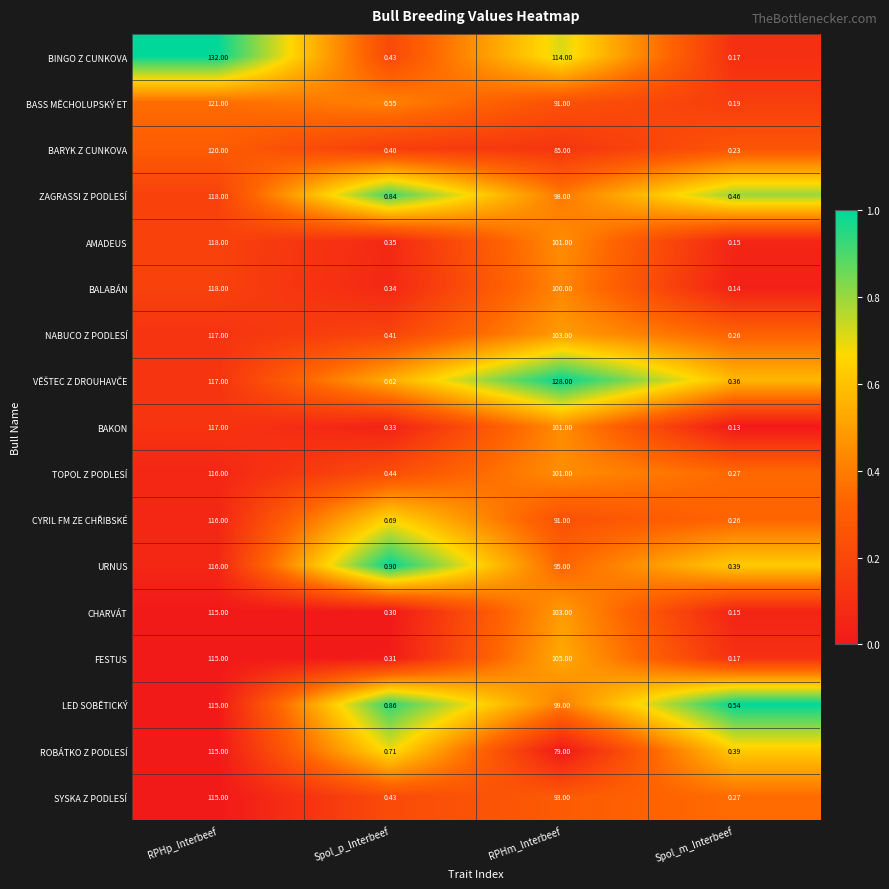

Where does the NABUCO Z PODLESÍ series first go above 103?

RPHp_Interbeef